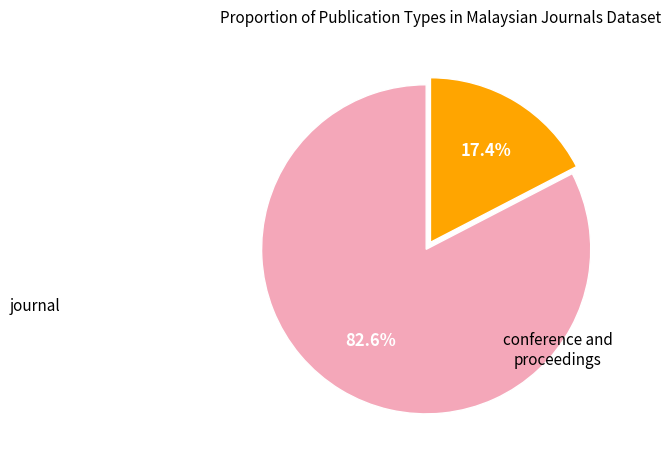

Is there a majority slice in this chart?

Yes